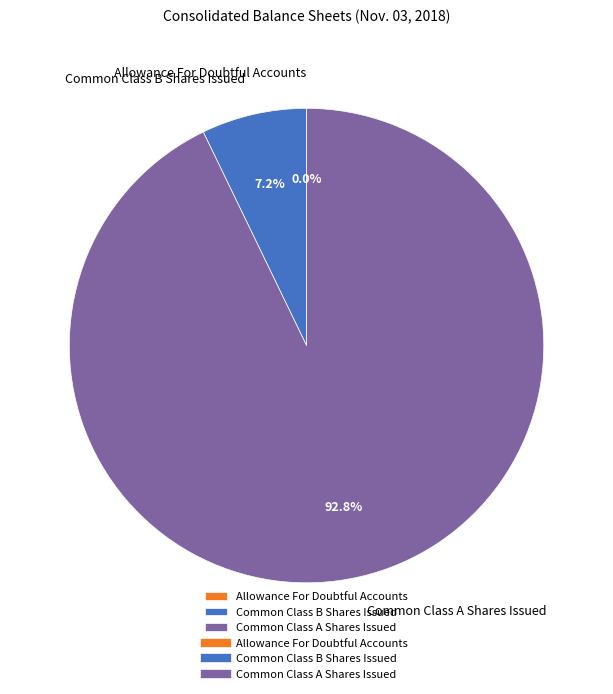

Is the sum of Common Class A Shares Issued and Common Class B Shares Issued greater than half?

Yes